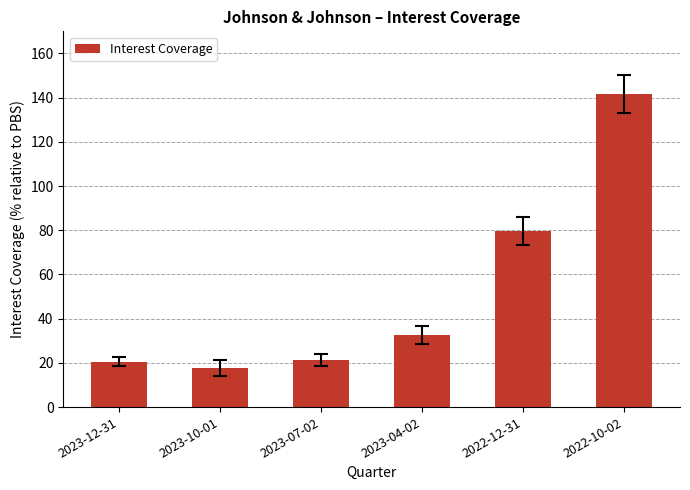

What is the smallest value displayed?

17.6